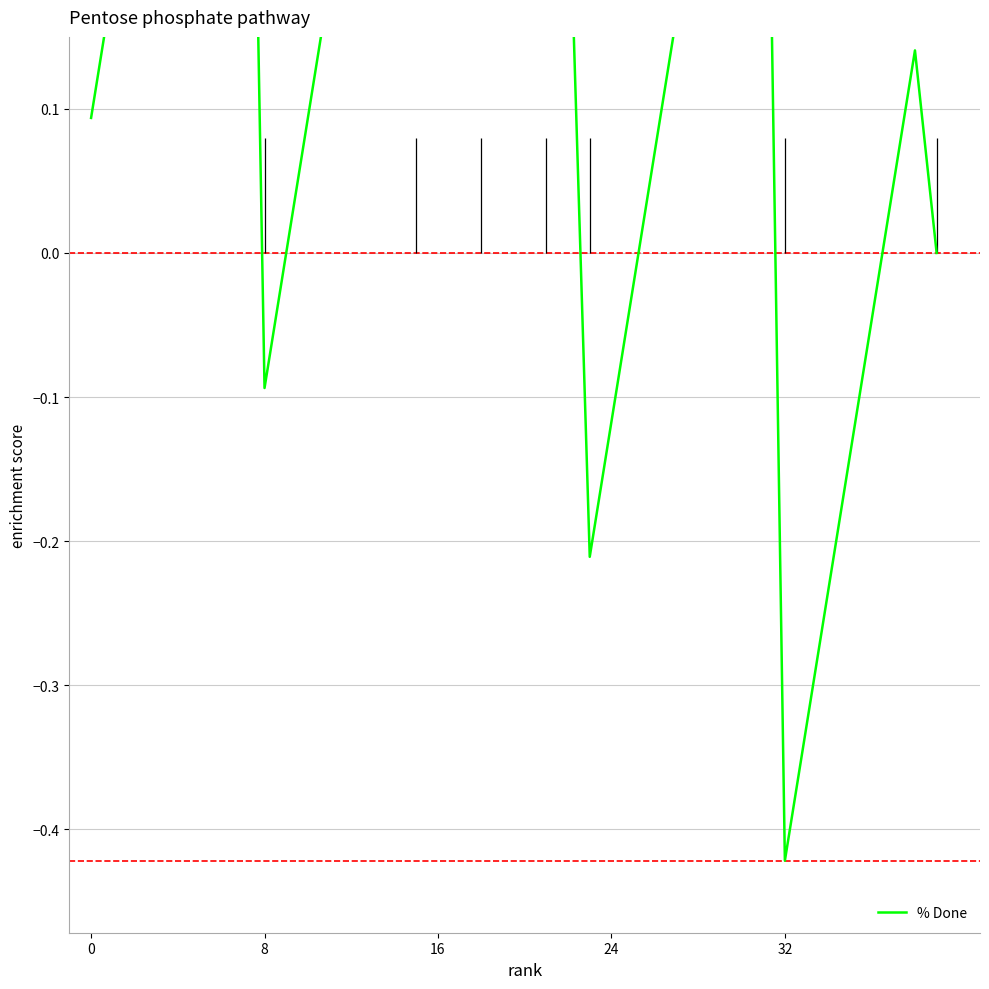

How many lines are shown in the chart?

1